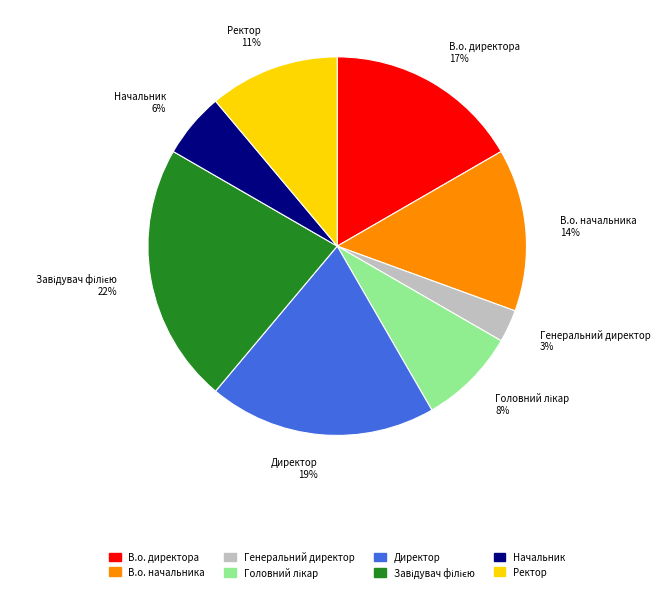

What percentage is the Начальник slice, to the nearest percent?

6%